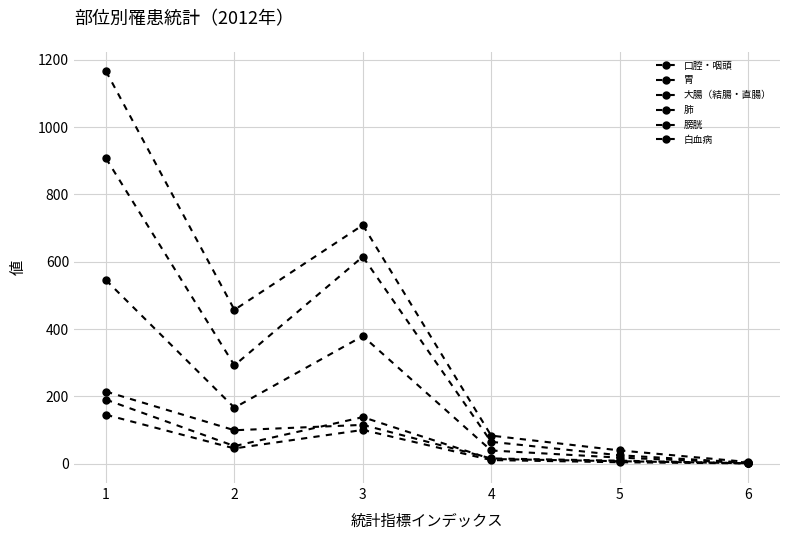

Is this an area chart (filled region under the line)?

No